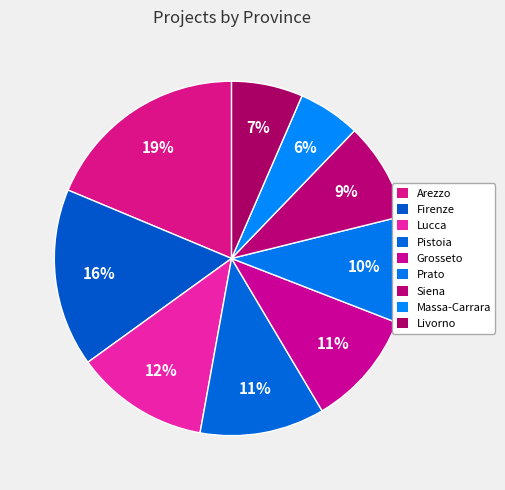

True or false: Arezzo accounts for 19% of the total.

True